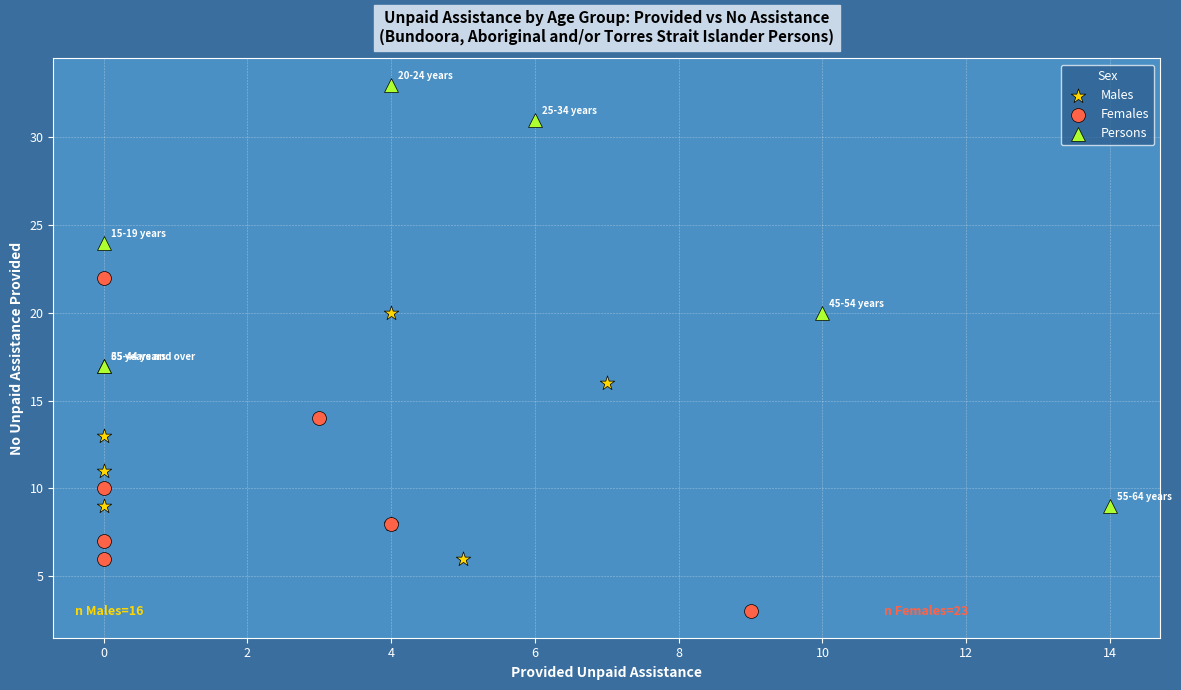

Which series contains the lowest Y value?

Females